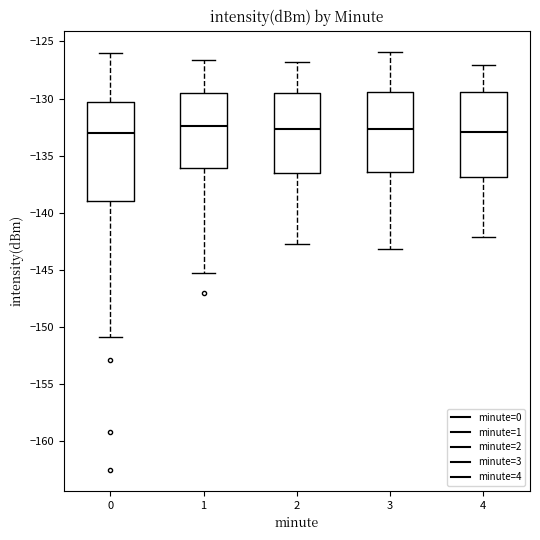

Reading left to right, read every box against the y-axis: the position of its median line, the range the box covers, and the ends of its whiskers. The values are not printed on the chart, so give them approximately, as read against the axis.

0: median -133.0, box -139.0 to -130.5, whiskers -151.0 to -126.0
1: median -132.5, box -136.0 to -129.5, whiskers -145.5 to -126.5
2: median -132.5, box -136.5 to -129.5, whiskers -142.5 to -127.0
3: median -132.5, box -136.5 to -129.5, whiskers -143.0 to -126.0
4: median -133.0, box -137.0 to -129.5, whiskers -142.0 to -127.0